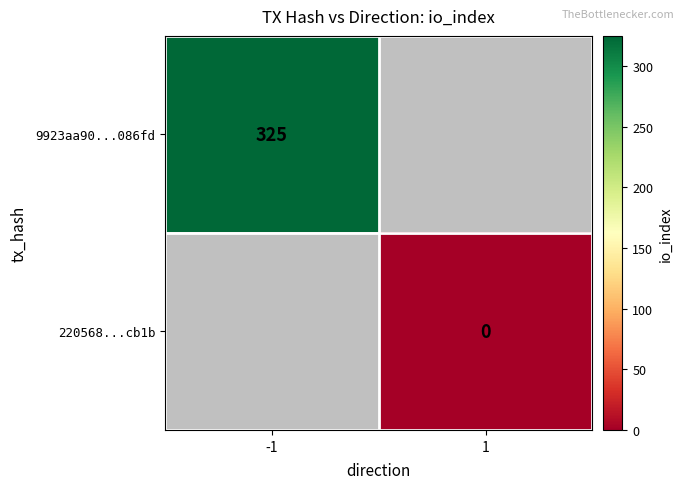

Is the value of 220568...cb1b at 1 greater than the value of 9923aa90...086fd at -1?

No